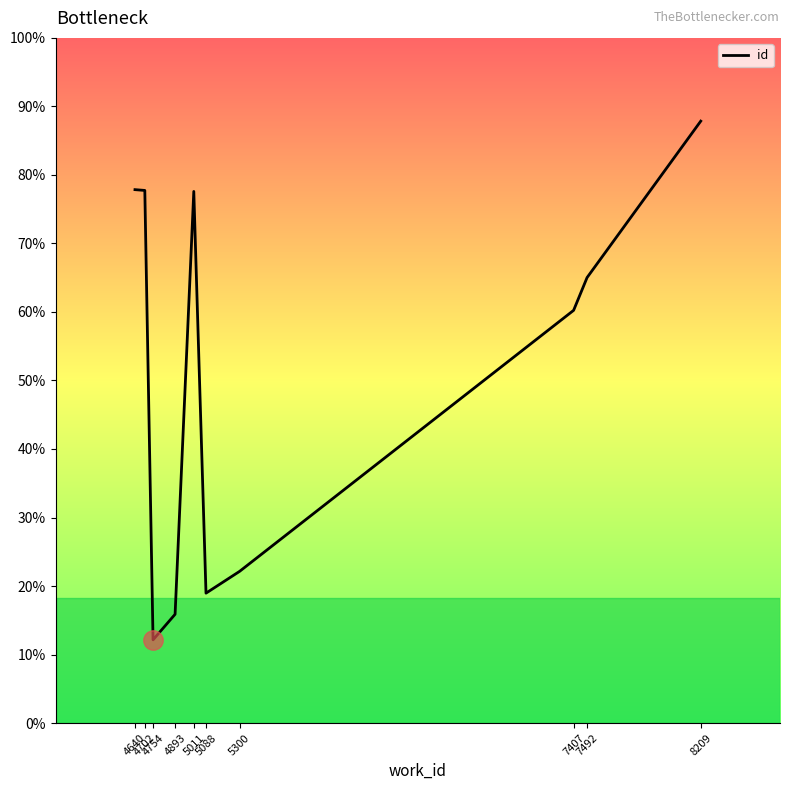

Is this an area chart (filled region under the line)?

No